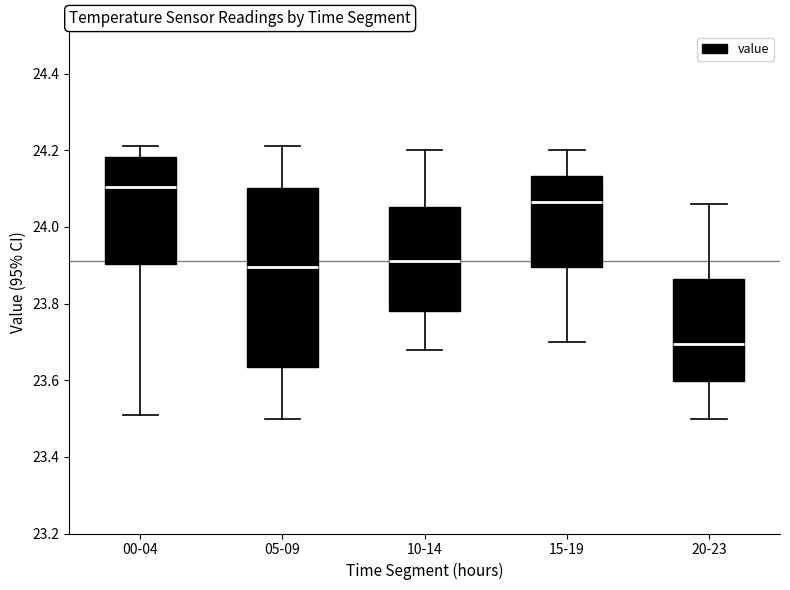

Which box is the tallest, from its lower edge to its upper edge?

05-09